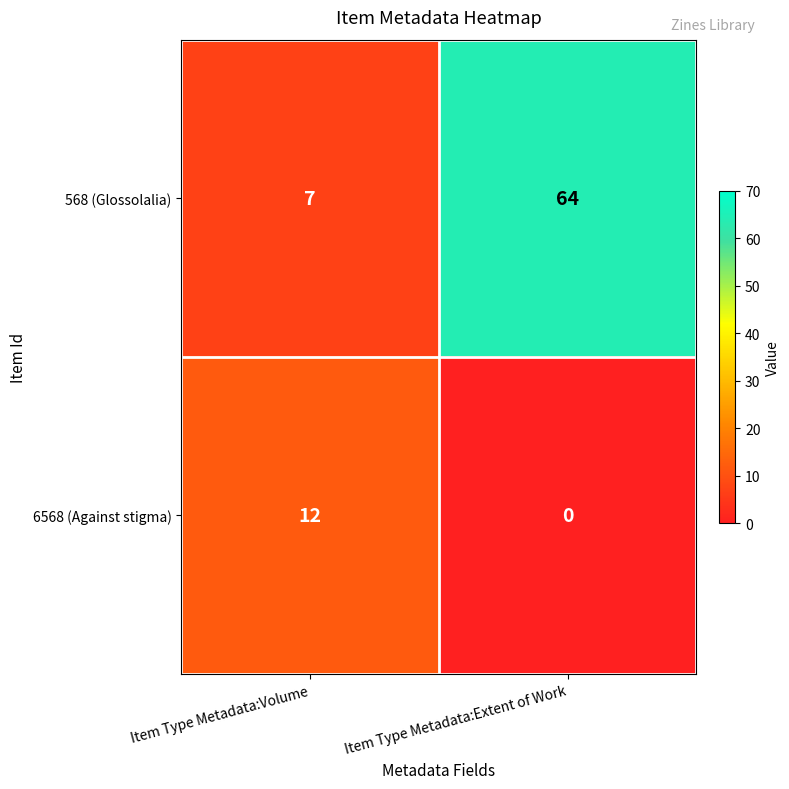

What is the difference between the 6568 (Against stigma) values at Item Type Metadata:Volume and Item Type Metadata:Extent of Work?

12